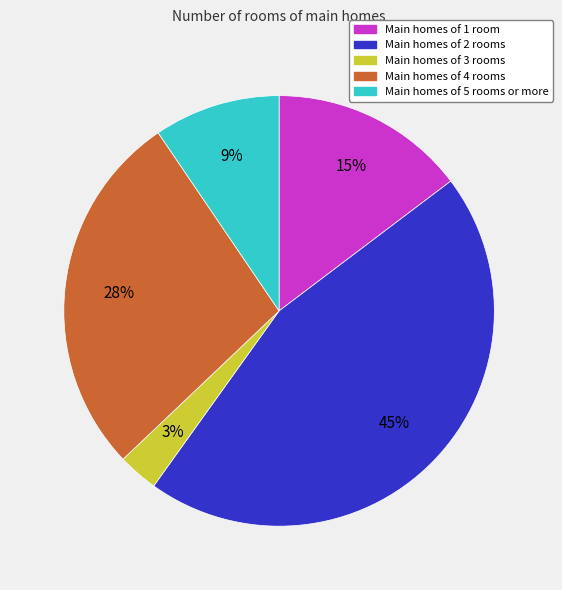

Is there any slice that represents more than half of the pie?

No